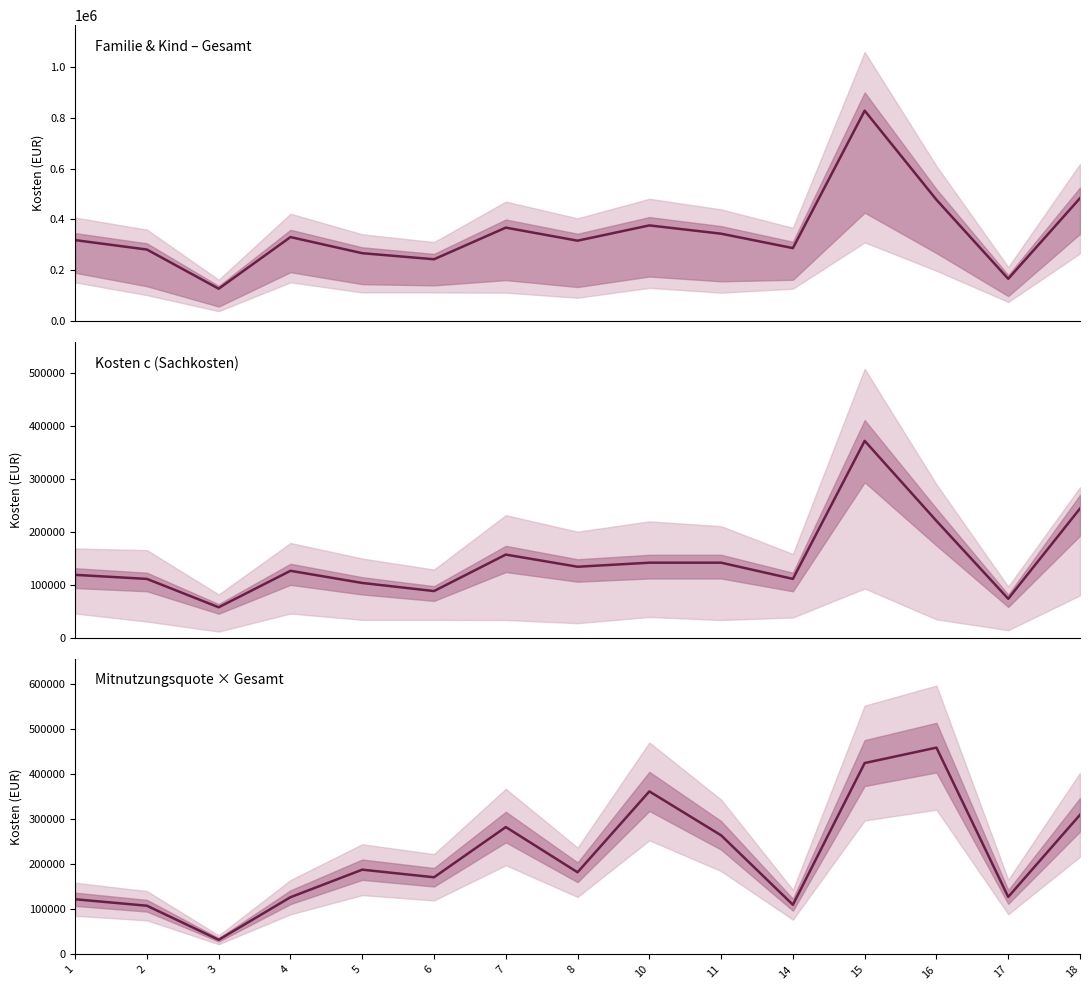

True or false: Kosten c and Gesamt cross at least once.

False